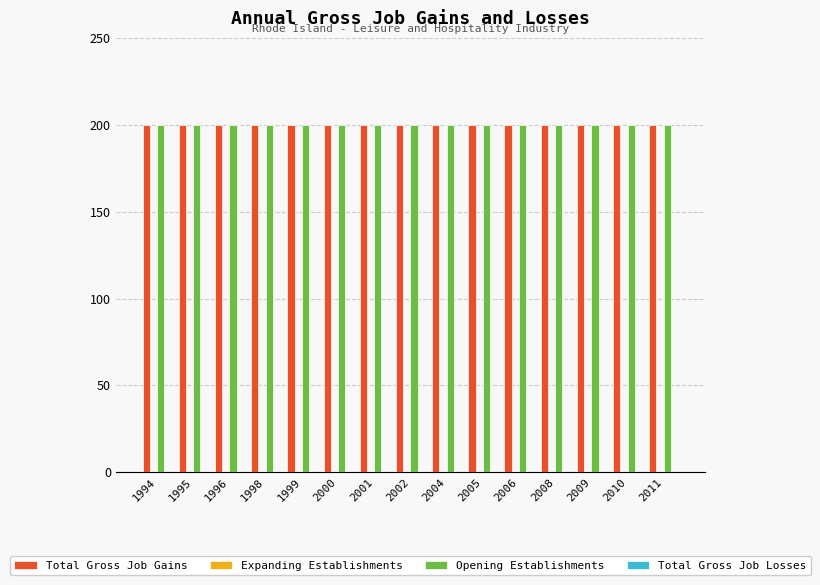

How many bars are there in total?

60